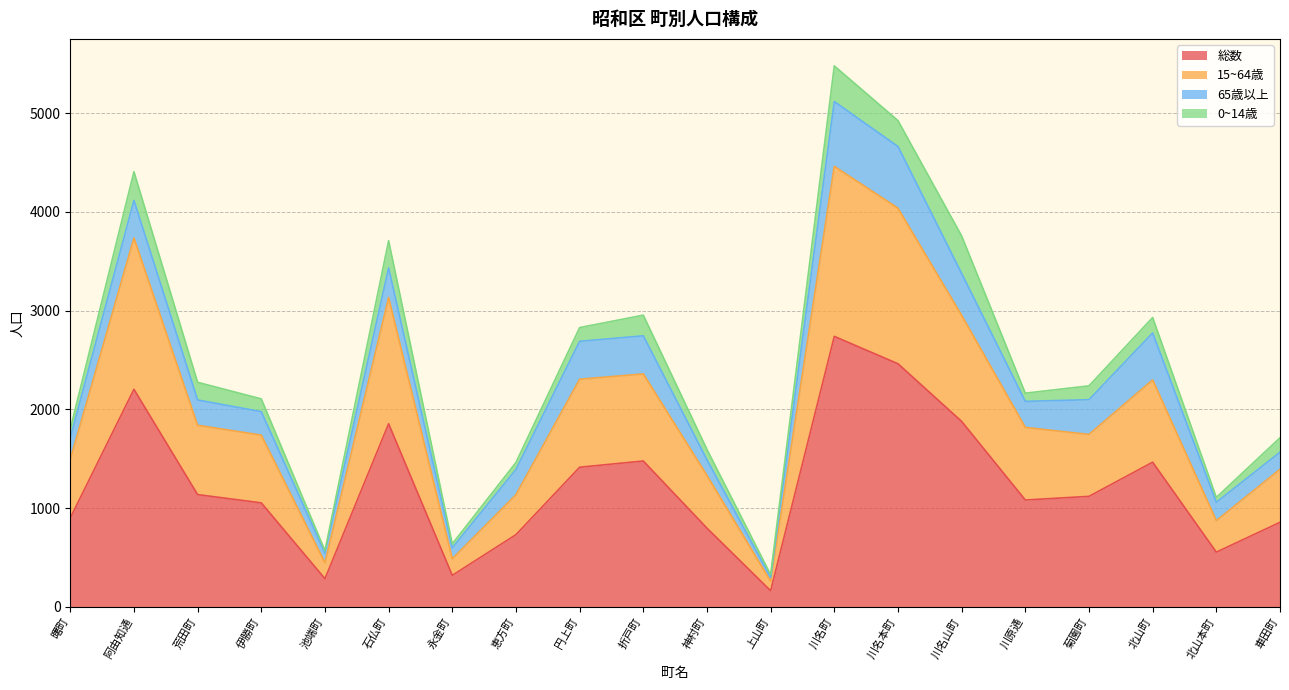

The 総数 series shows 140 at 永金町. True or false?

False